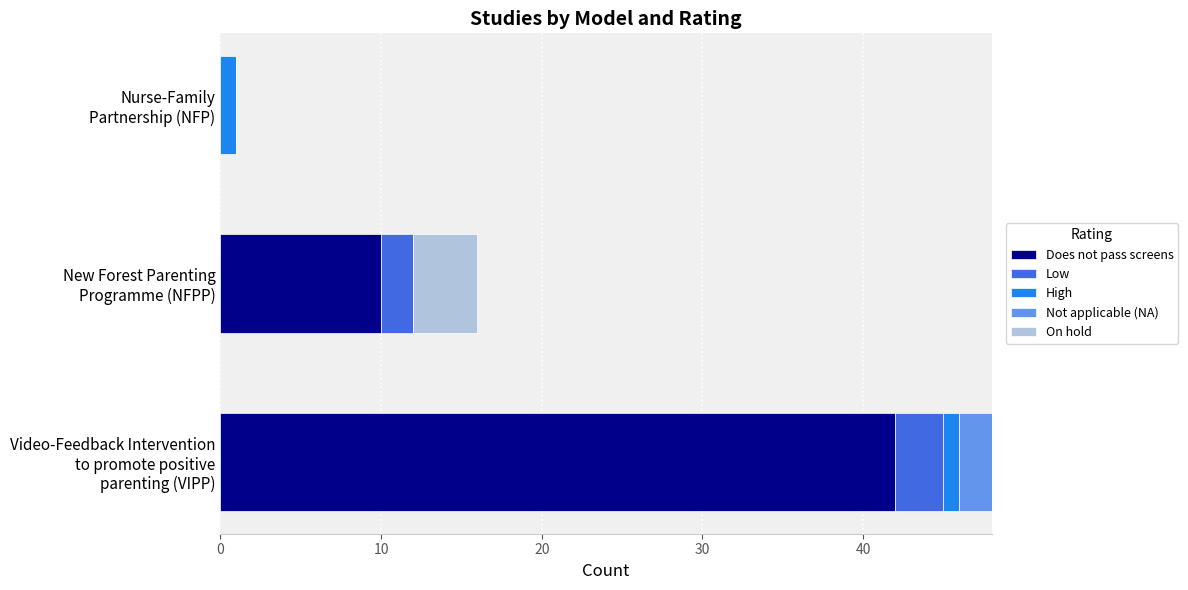

What is the highest value of the Does not pass screens series?

42